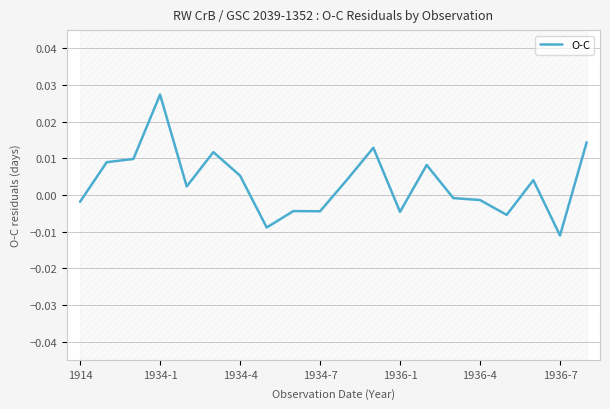

Which has a higher value, 17 or 10?

10